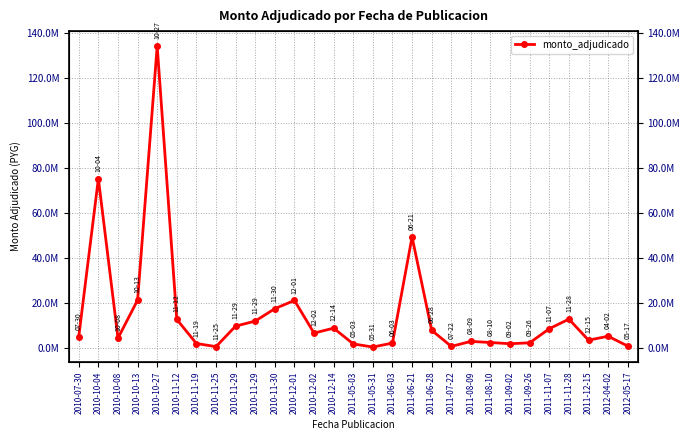

What is the difference between the values at 2010-10-13 and 2010-10-04?

54104220